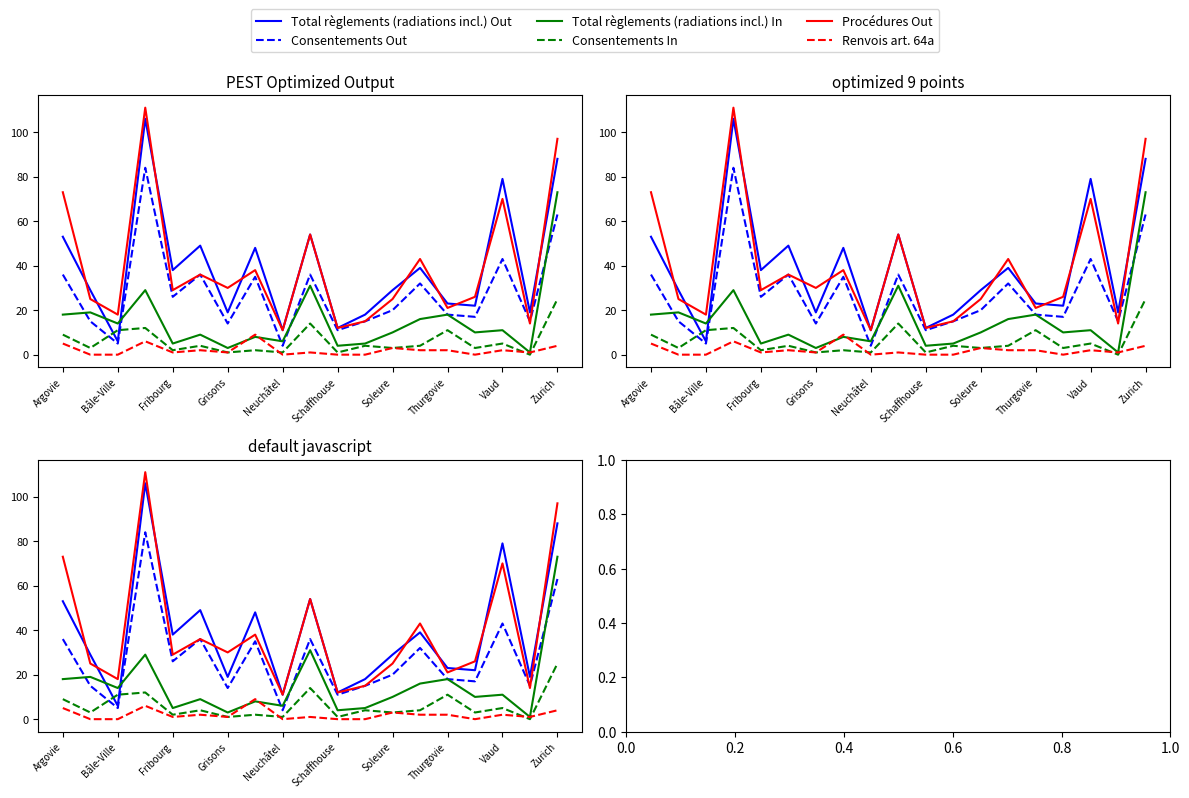

List the series in order of their peak value, lowest first.

Renvois art. 64a, Consentements In, Total règlements (radiations incl.) In, Consentements Out, Total règlements (radiations incl.) Out, Procédures Out